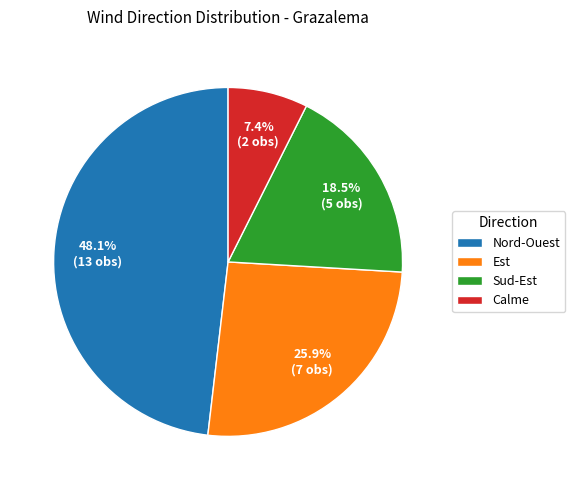

To the nearest percent, what is the difference between the largest and smallest slice percentages?

41%